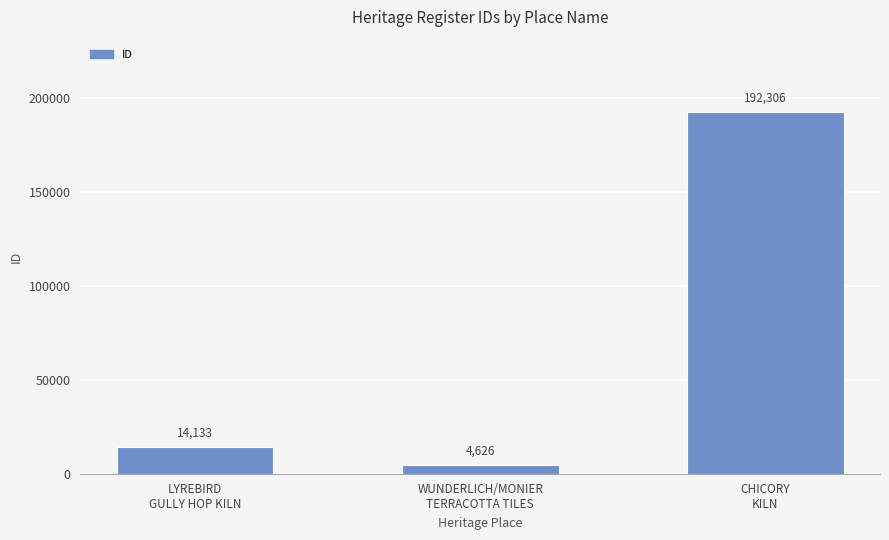

What is the label of the 2nd bar from the right?

WUNDERLICH/MONIER
TERRACOTTA TILES